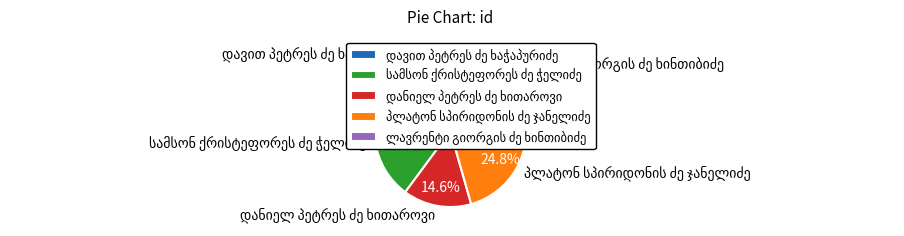

Is there a majority slice in this chart?

No